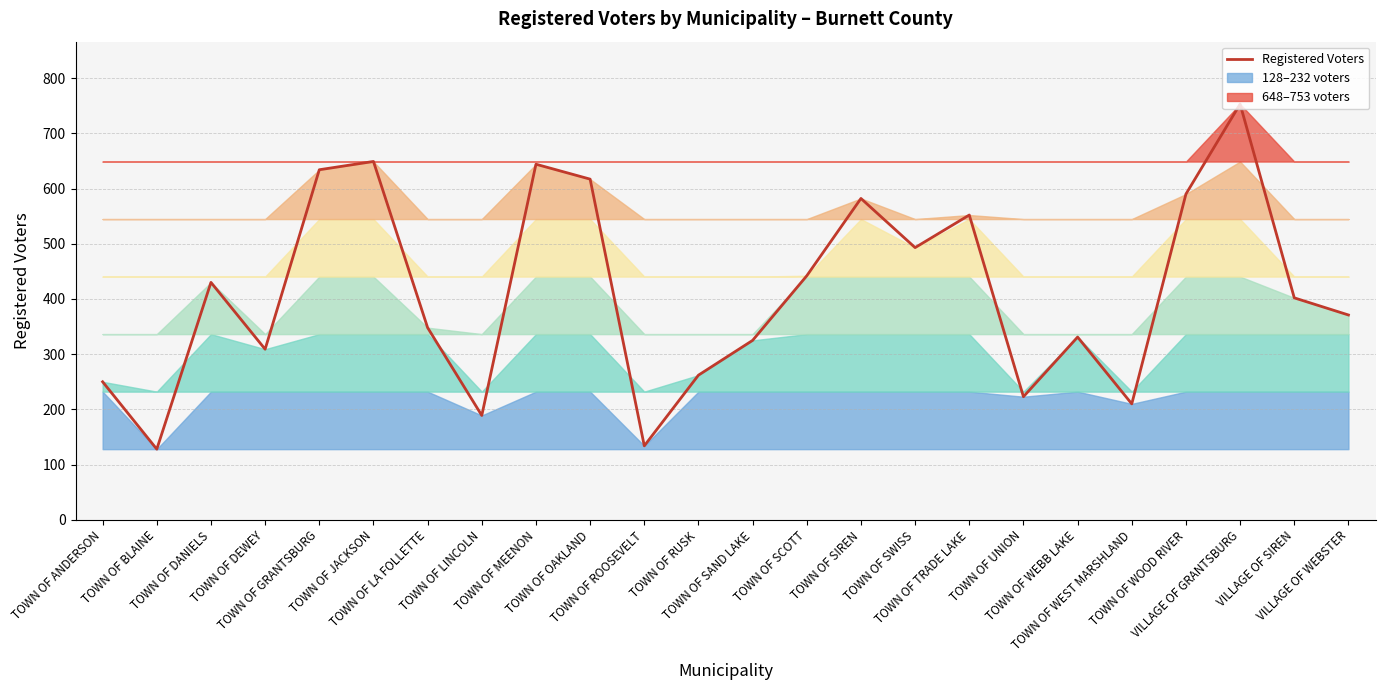

True or false: the data shows 184 at TOWN OF ROOSEVELT.

False